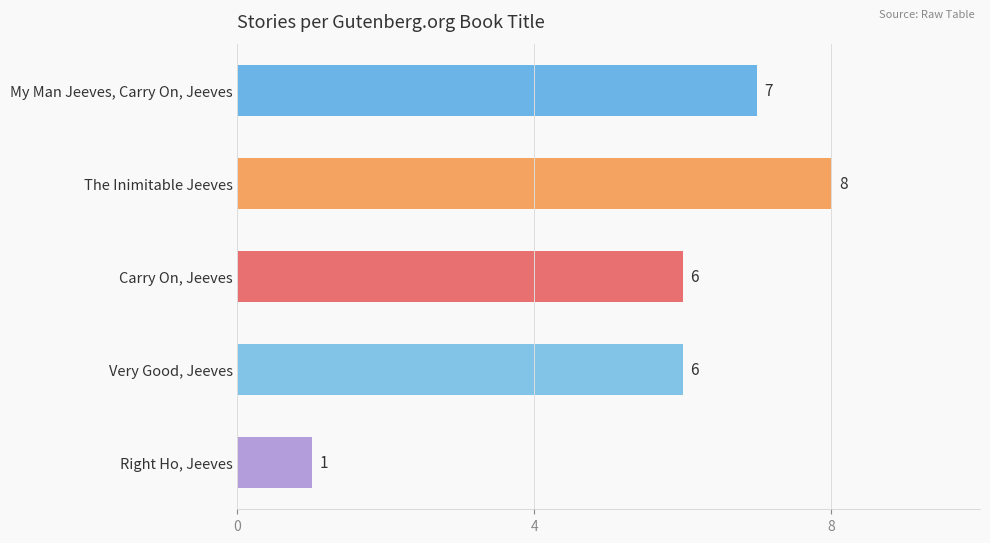

What is the label of the 1st bar from the bottom?

Right Ho, Jeeves